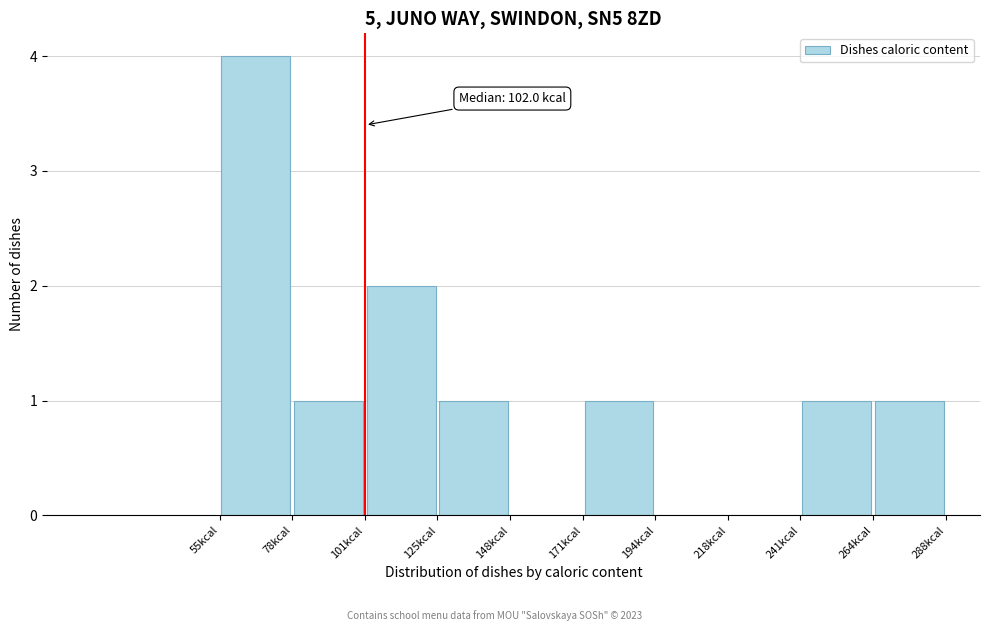

Which range on the x-axis has the tallest bar?

55 to 80